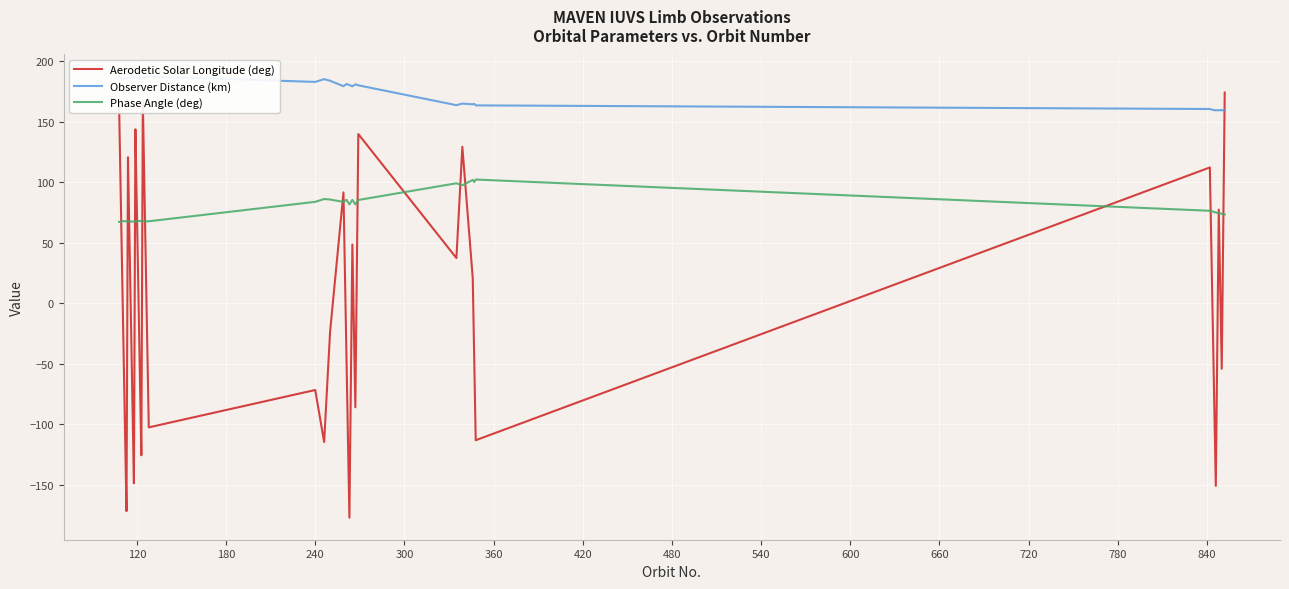

How many values in Aerodetic Solar Longitude (deg) are above zero?

19